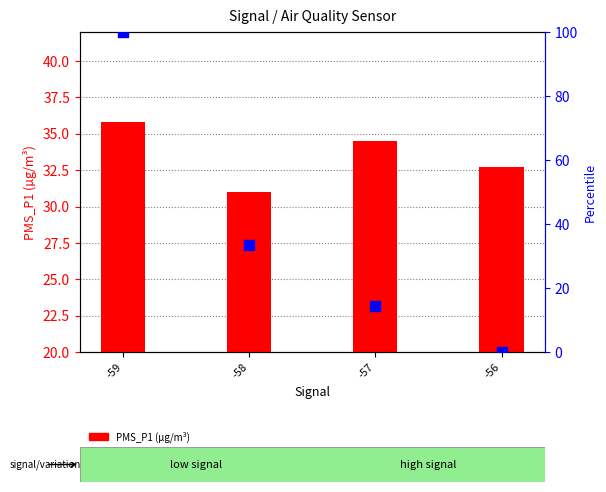

What is the total value across all series at -58?

64.3